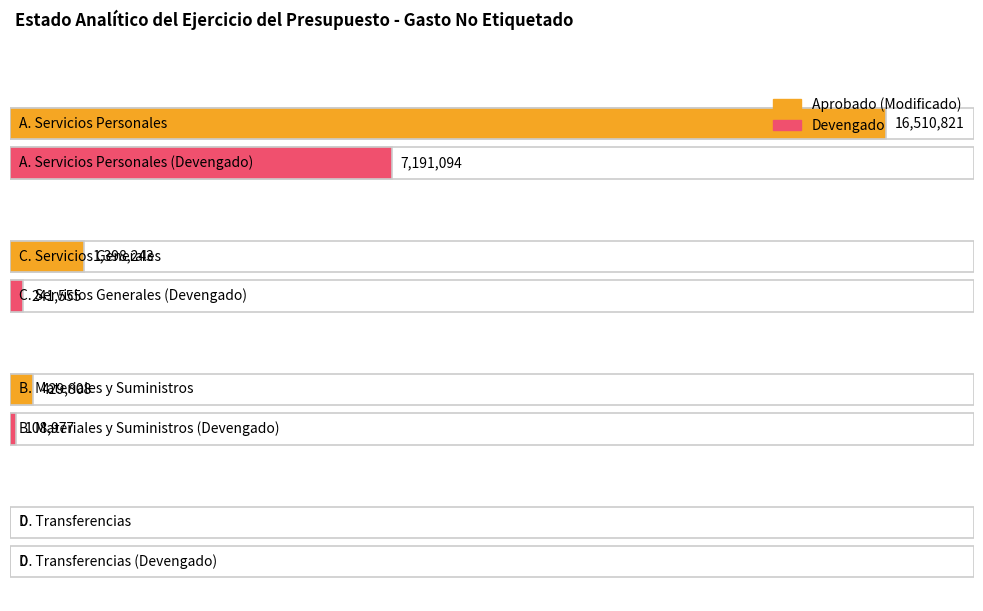

At which label does Devengado first exceed 241555?

A. Servicios Personales